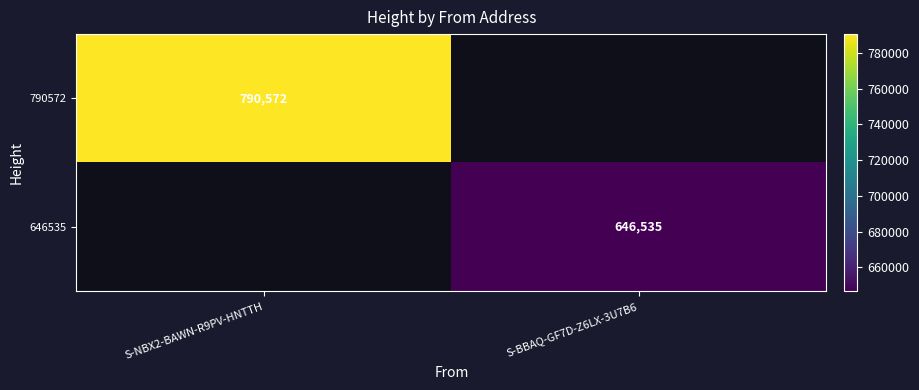

The value of 646535 at S-BBAQ-GF7D-Z6LX-3U7B6 is 426191. True or false?

False